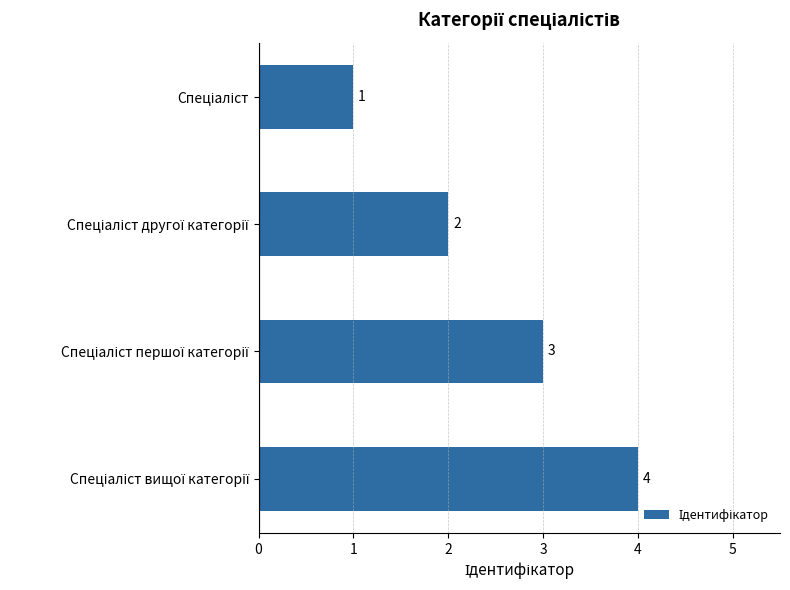

What is the maximum value shown in the chart?

4